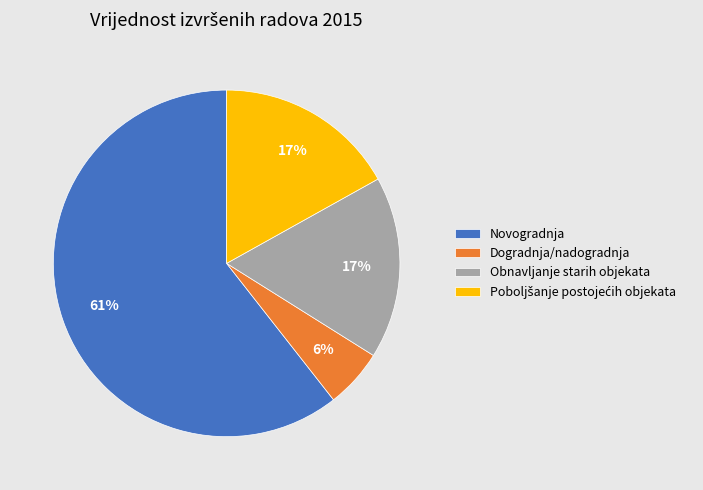

Is Novogradnja the majority of the pie?

Yes